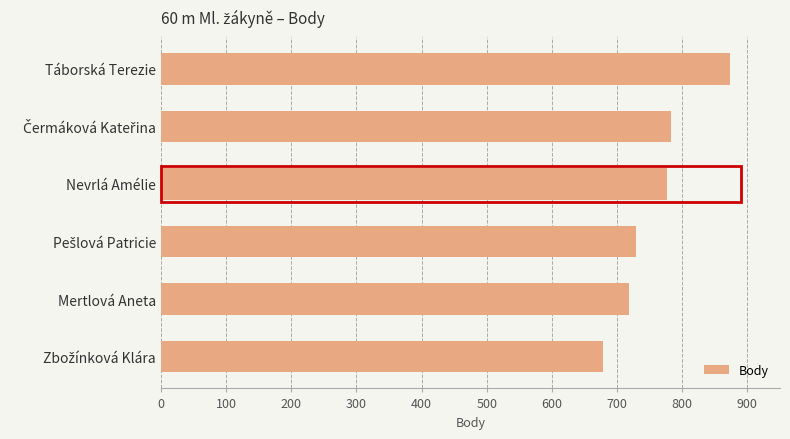

What is the label of the 5th bar from the top?

Mertlová Aneta